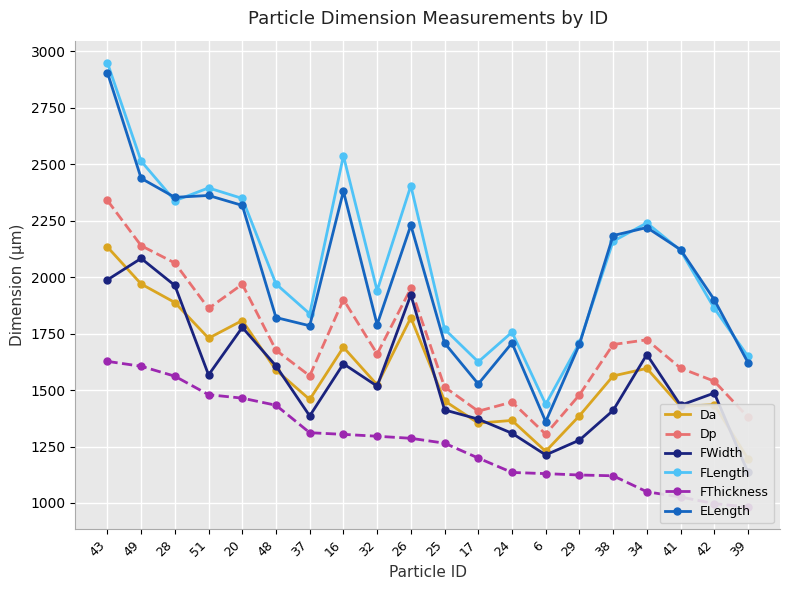

What are all the series names shown in the legend?

Da, Dp, FWidth, FLength, FThickness, ELength